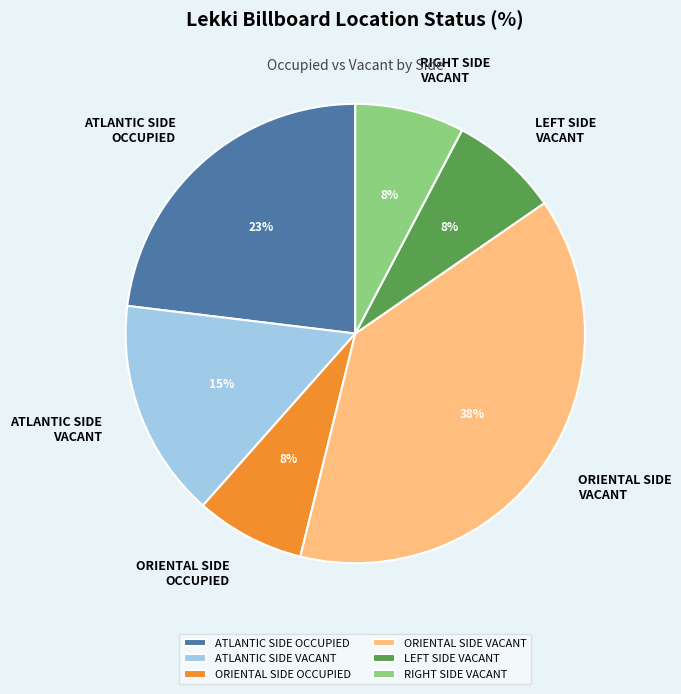

Which has a higher value, ATLANTIC SIDE OCCUPIED or ATLANTIC SIDE VACANT?

ATLANTIC SIDE OCCUPIED